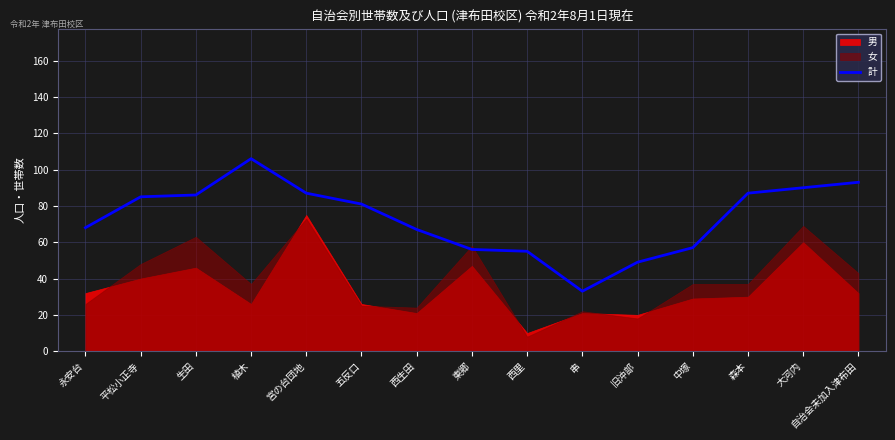

How many values are below 81?

7